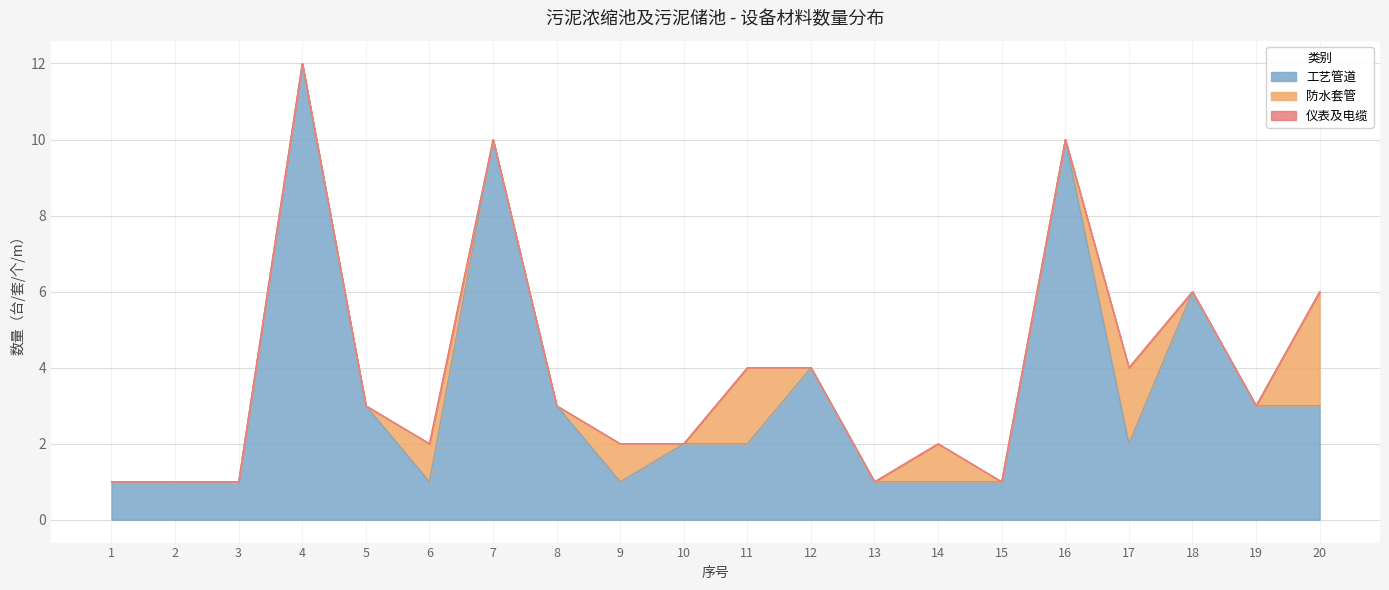

At which label does 工艺管道 first exceed 2?

4